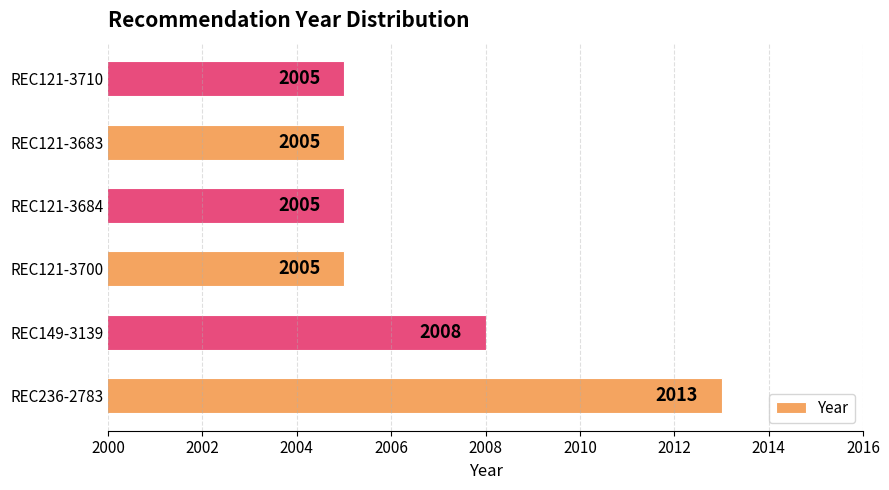

What is the sum of all values?

12041